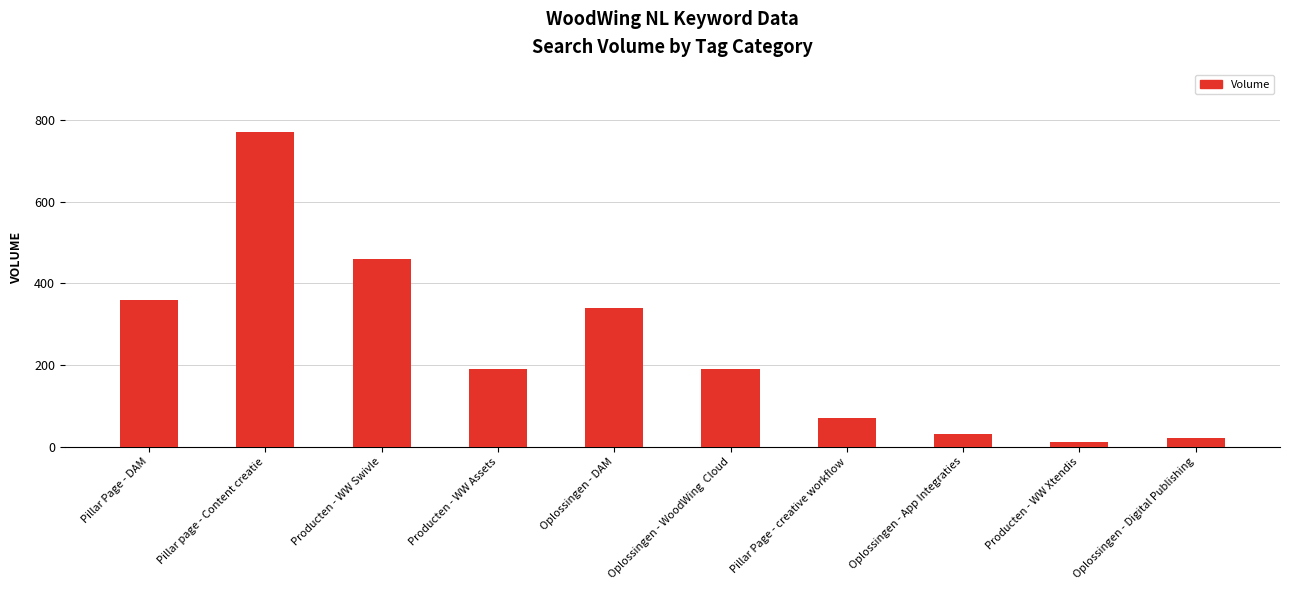

Is it true that the value at Oplossingen - DAM is 187?

False